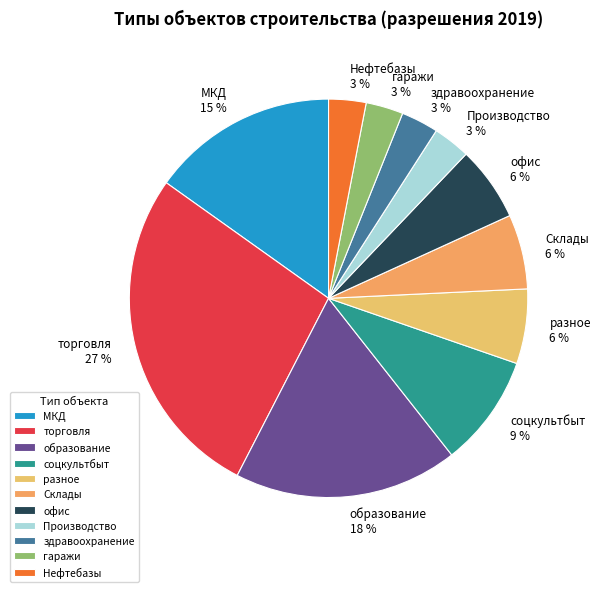

How many segments does this pie chart have?

11